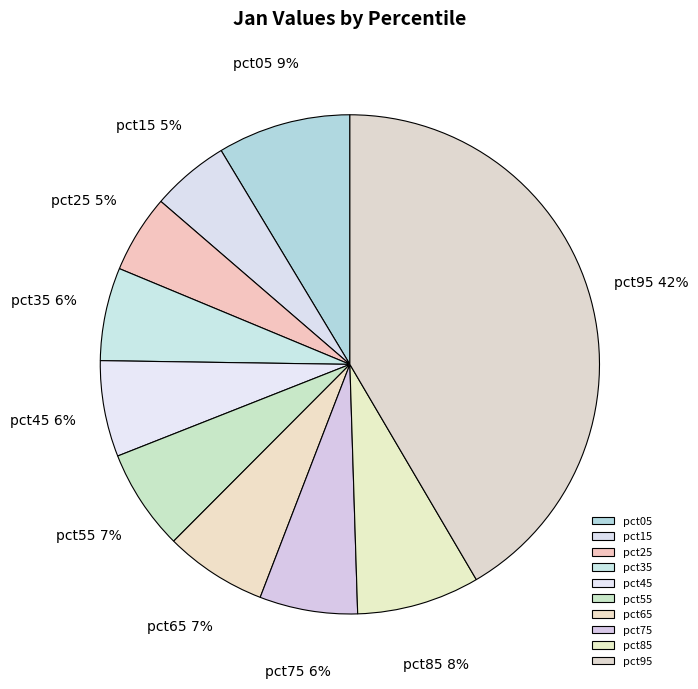

To the nearest percent, what is the average slice percentage?

10%